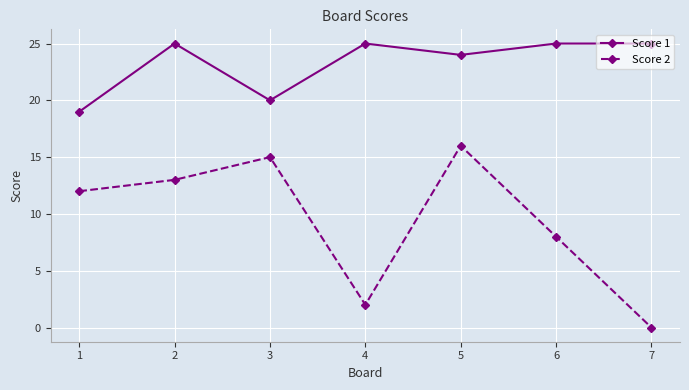

Where is the first local maximum for Score 1?

2